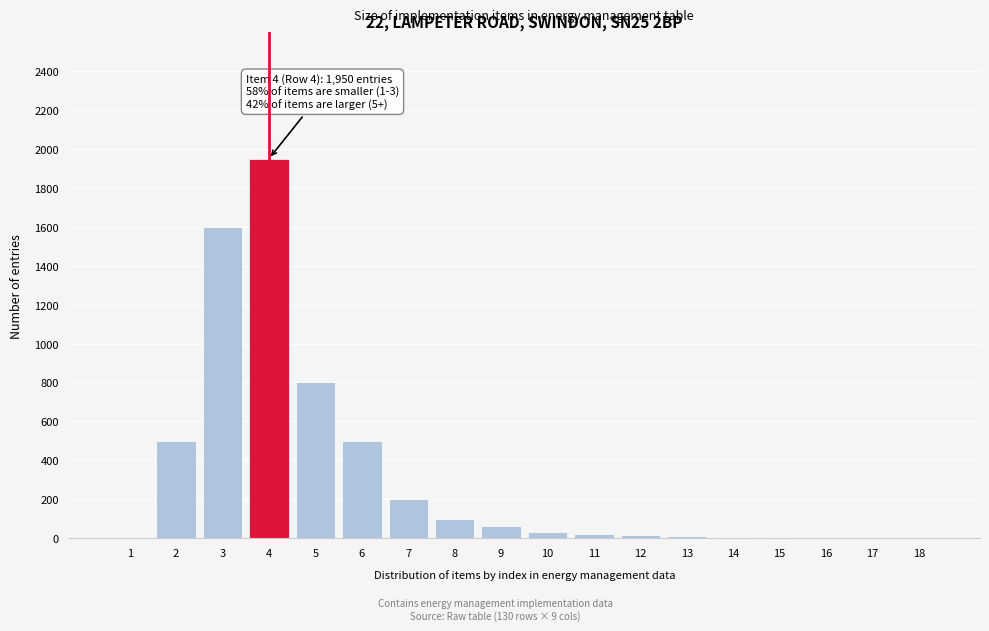

What is the sum of all values?

5804